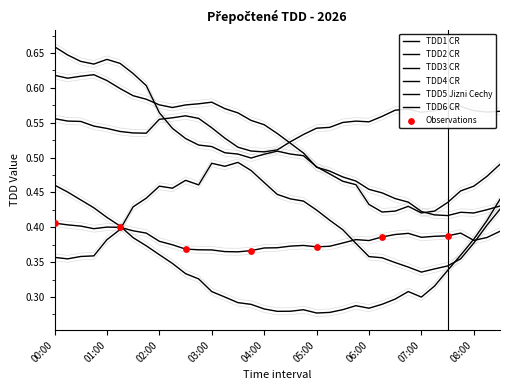

At how many categories does at least one series exceed 0?

35